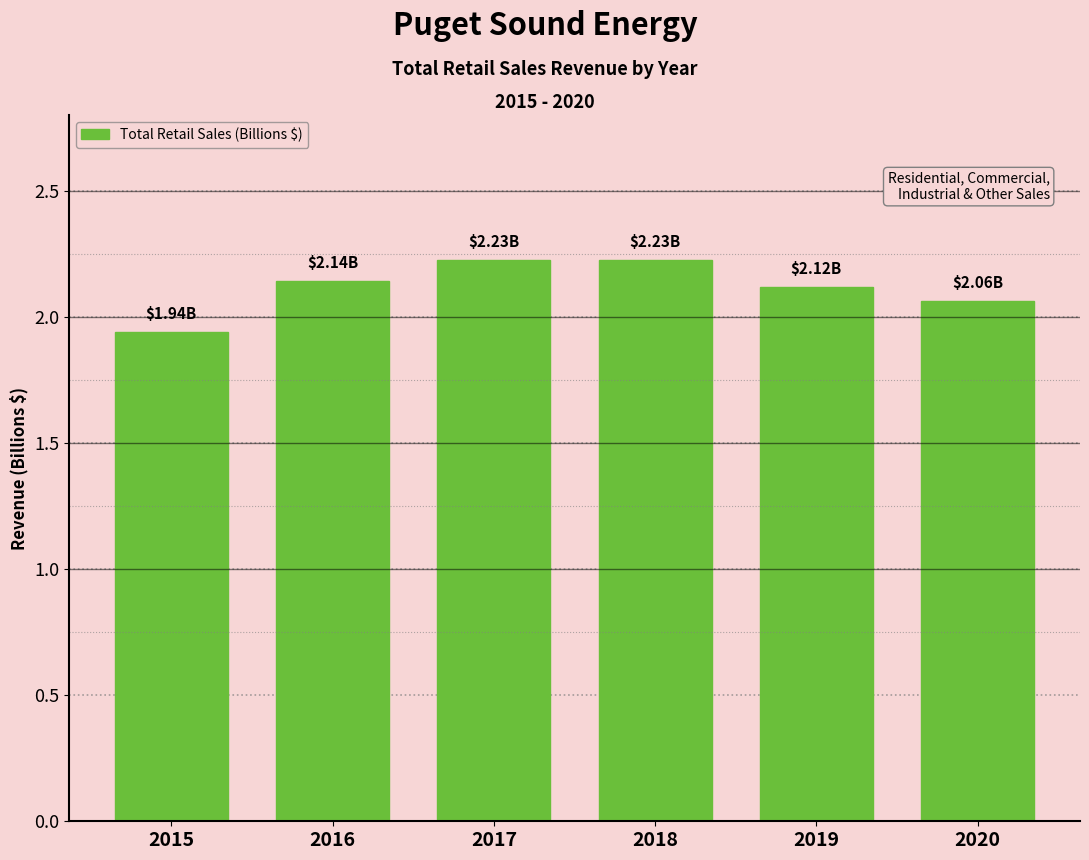

What is the difference between the maximum and minimum values?

0.3